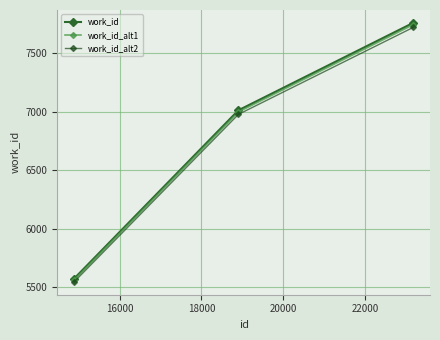

What is the smallest value displayed?

5546.1